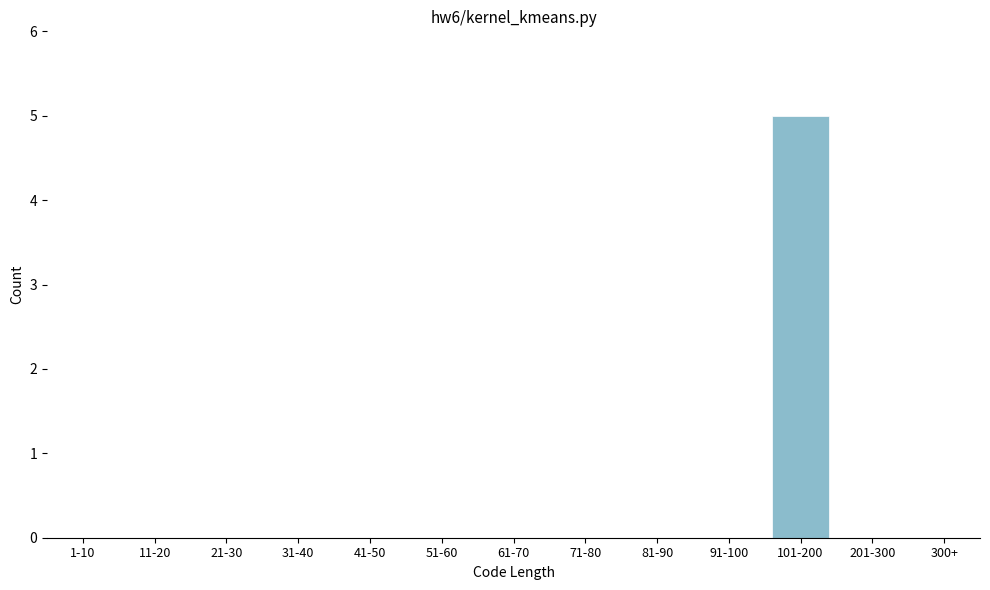

Reading left to right, list all the values displayed in this chart.

1-10=0	11-20=0	21-30=0	31-40=0	41-50=0	51-60=0	61-70=0	71-80=0	81-90=0	91-100=0	101-200=5	201-300=0	300+=0